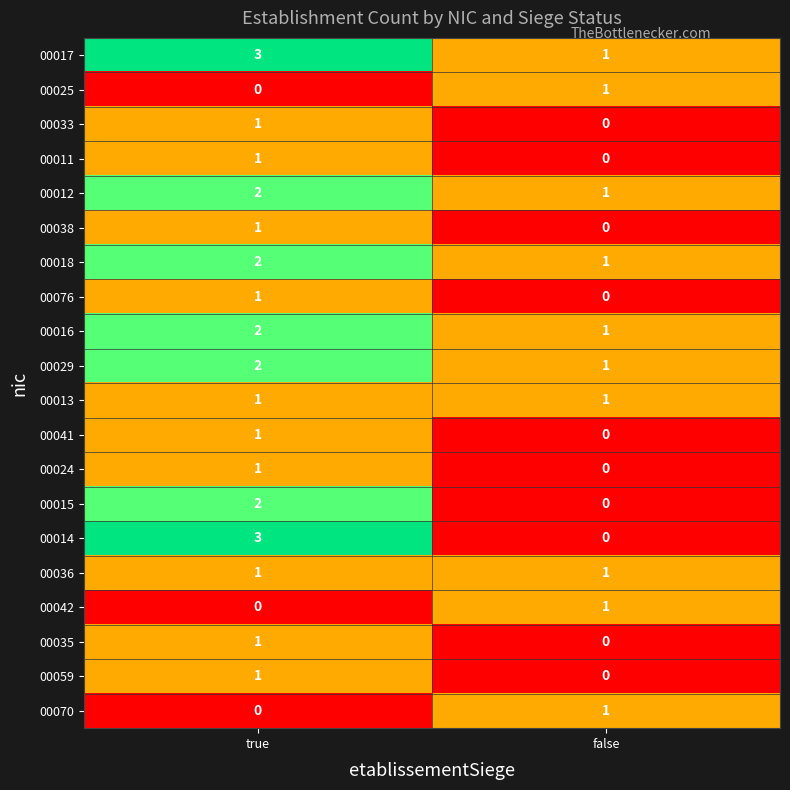

At which label is 00012 closest to 1?

false